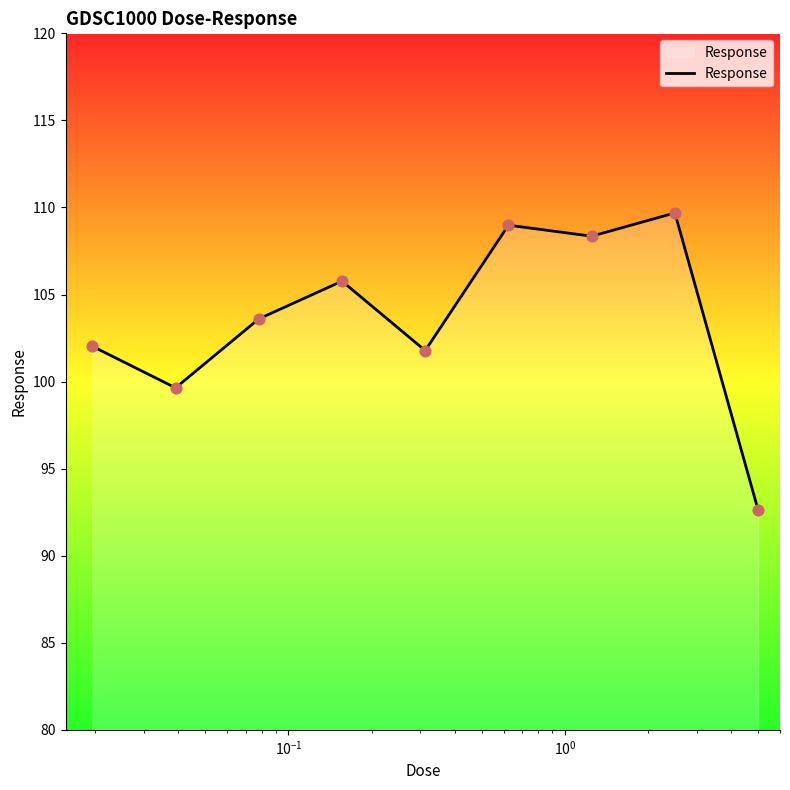

What is the greatest value displayed?

109.7